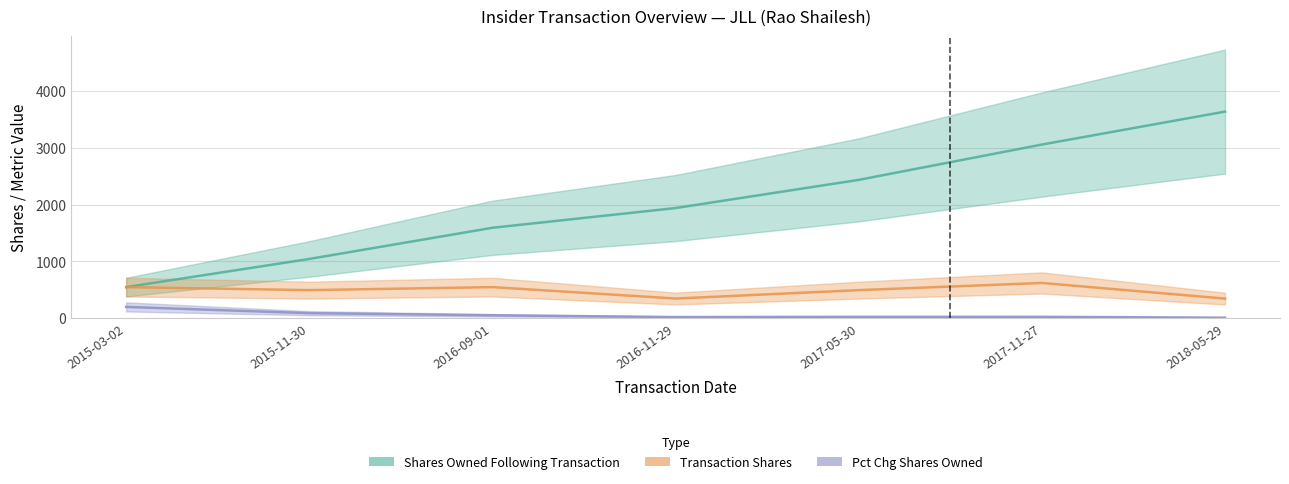

Reading left to right, extract all data points from this chart.

Shares Owned Following Transaction: 2015-03-02=548	2015-11-30=1043	2016-09-01=1591	2016-11-29=1938	2017-05-30=2433	2017-11-27=3054	2018-05-29=3633
Transaction Shares: 2015-03-02=548	2015-11-30=495	2016-09-01=548	2016-11-29=347	2017-05-30=495	2017-11-27=621	2018-05-29=346
Pct Change Shares Owned (clamped): 2015-03-02=200	2015-11-30=90	2016-09-01=53	2016-11-29=22	2017-05-30=26	2017-11-27=26	2018-05-29=11